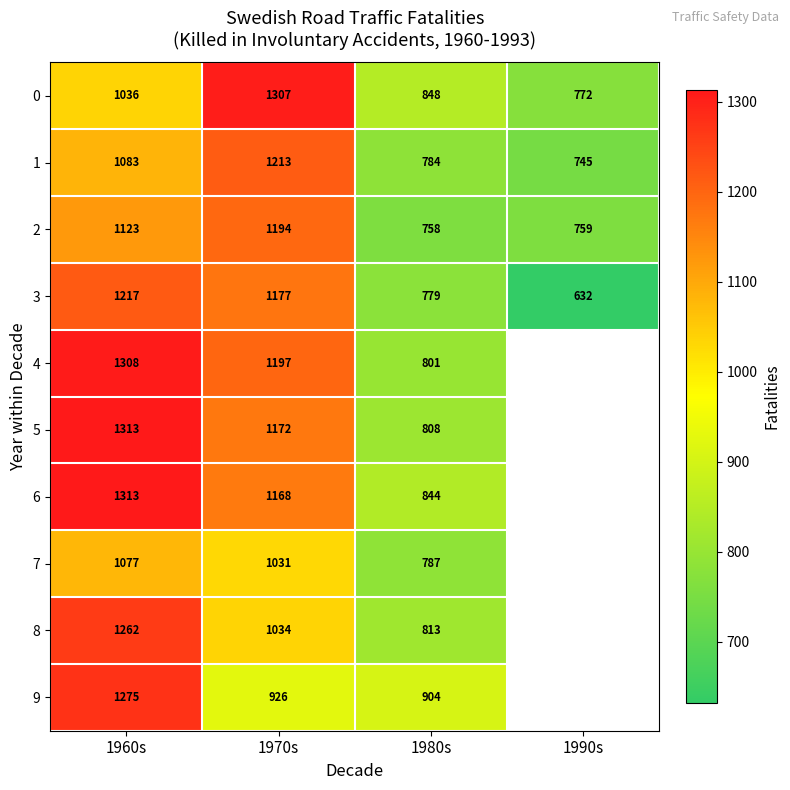

At which category is the sum across all series the highest?

1960s